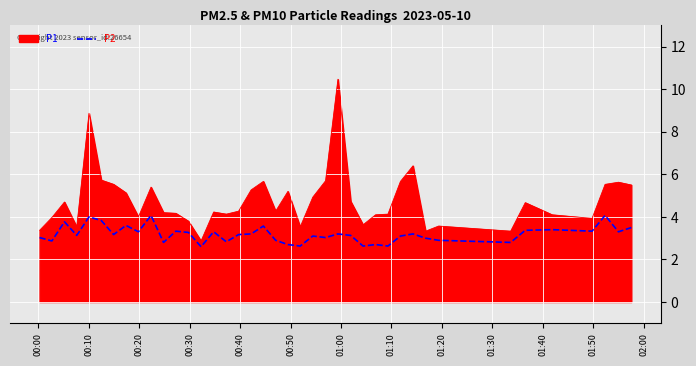

Rank the series by their maximum value, from lowest to highest.

P2, P1